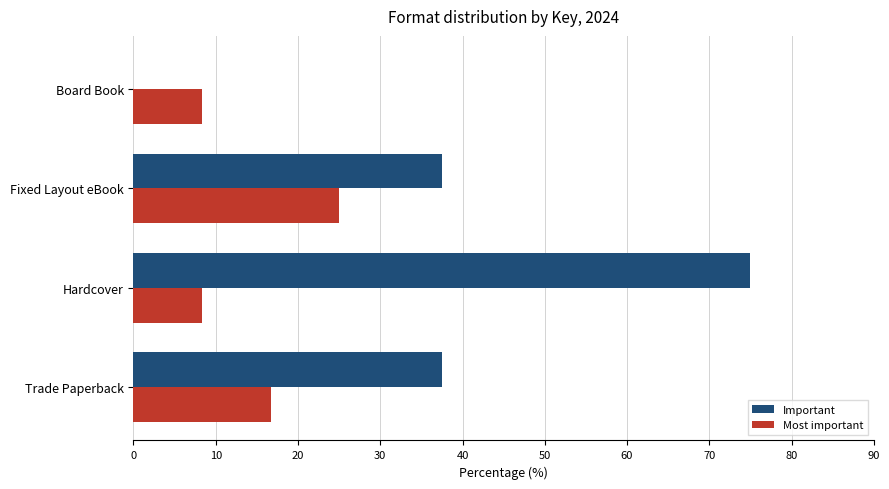

What is the sum of all Important values?

150.0